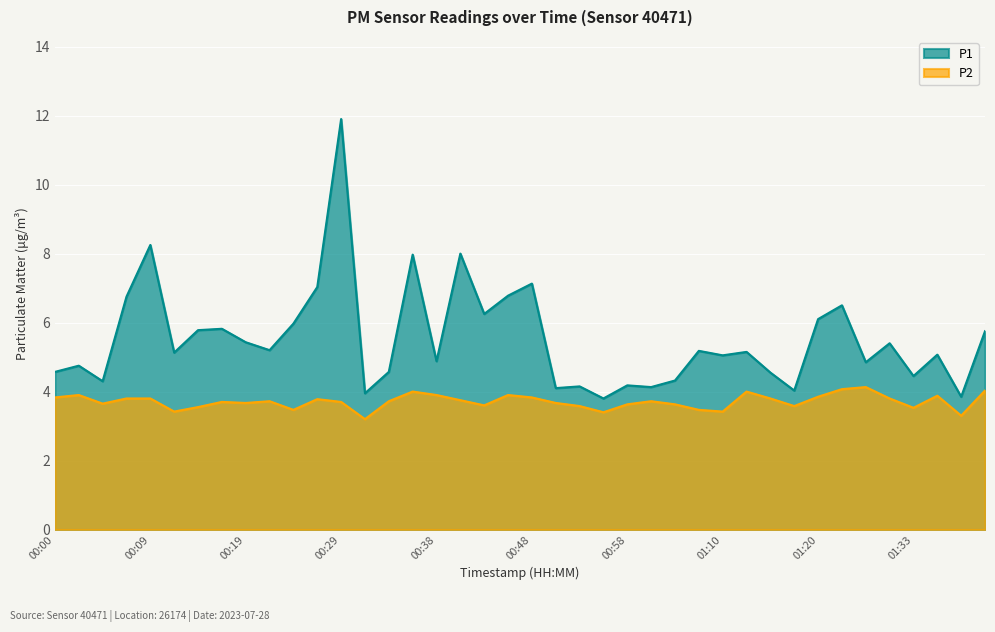

Reading right to left, extract all data points from this chart.

P1: 01:40=5.8	01:38=3.9	01:35=5.1	01:33=4.5	01:30=5.4	01:28=4.8	01:23=6.5	01:20=6.1	01:18=4.0	01:15=4.5	01:13=5.2	01:10=5.0	01:08=5.2	01:03=4.3	01:00=4.1	00:58=4.2	00:56=3.8	00:53=4.2	00:51=4.1	00:48=7.1	00:46=6.8	00:43=6.2	00:41=8.0	00:38=4.9	00:36=8.0	00:34=4.6	00:31=4.0	00:29=11.9	00:26=7.0	00:24=6.0	00:21=5.2	00:19=5.4	00:17=5.8	00:14=5.8	00:12=5.1	00:09=8.2	00:07=6.8	00:05=4.3	00:02=4.8	00:00=4.6
P2: 01:40=4.0	01:38=3.3	01:35=3.9	01:33=3.5	01:30=3.8	01:28=4.1	01:23=4.1	01:20=3.9	01:18=3.6	01:15=3.8	01:13=4.0	01:10=3.4	01:08=3.5	01:03=3.6	01:00=3.7	00:58=3.6	00:56=3.4	00:53=3.6	00:51=3.7	00:48=3.8	00:46=3.9	00:43=3.6	00:41=3.8	00:38=3.9	00:36=4.0	00:34=3.7	00:31=3.2	00:29=3.7	00:26=3.8	00:24=3.5	00:21=3.7	00:19=3.7	00:17=3.7	00:14=3.5	00:12=3.4	00:09=3.8	00:07=3.8	00:05=3.6	00:02=3.9	00:00=3.8